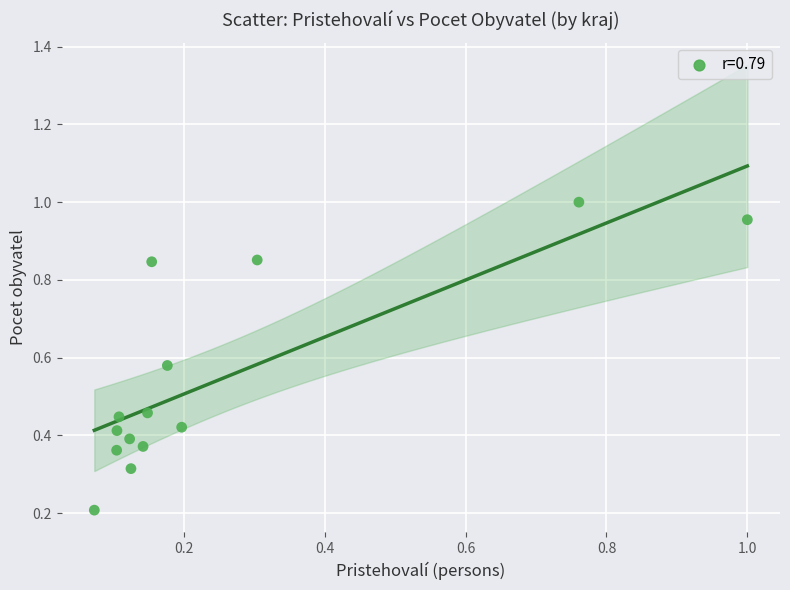

Count the number of points in this scatter plot.

14